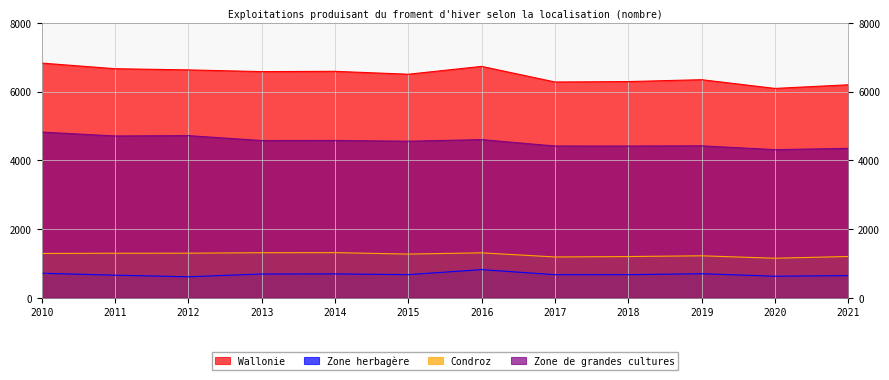

What is the value of the Condroz point at the 10th from the left?

1223